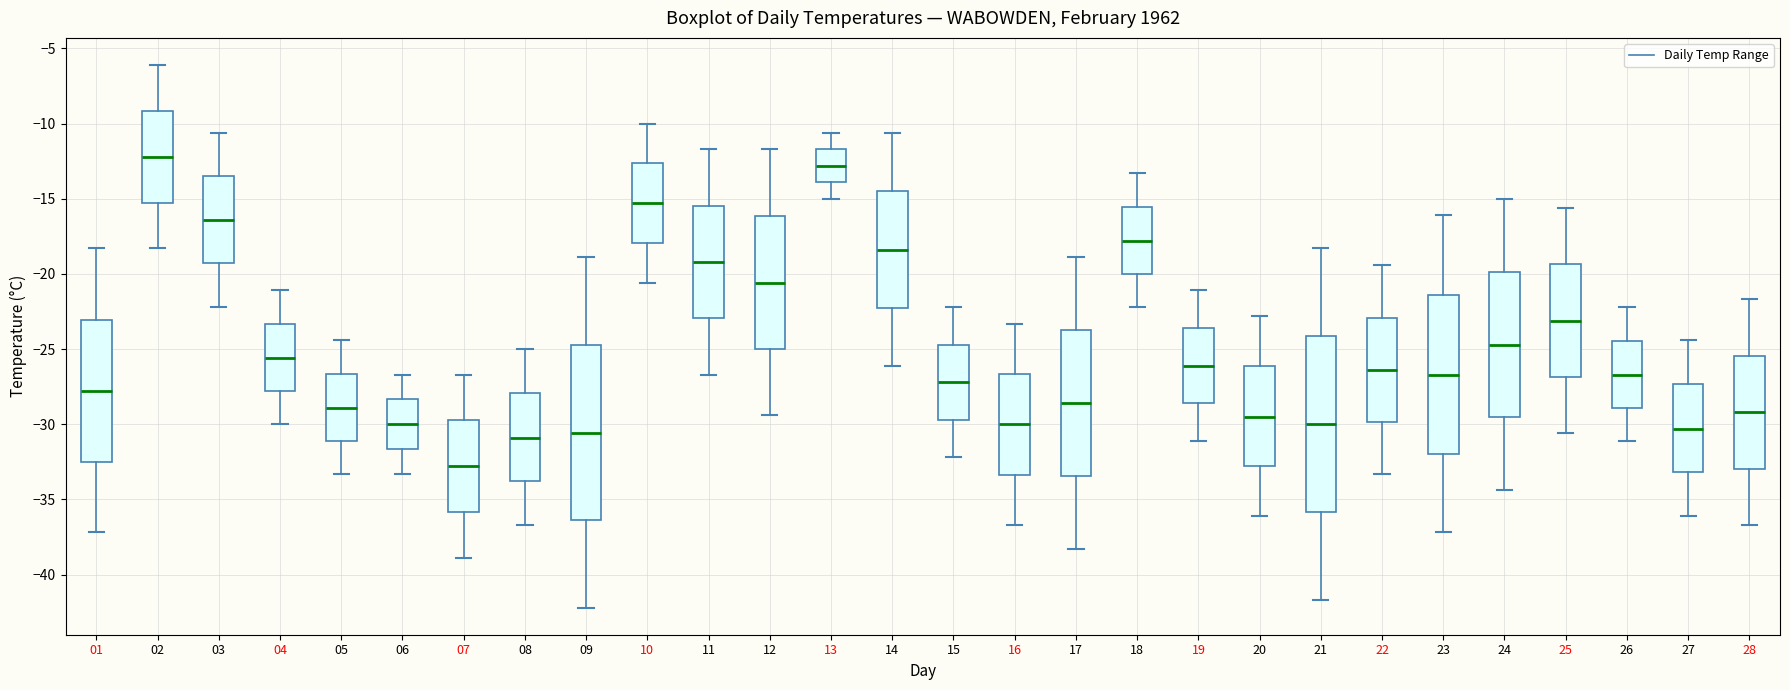

Which box has the highest median line?

02